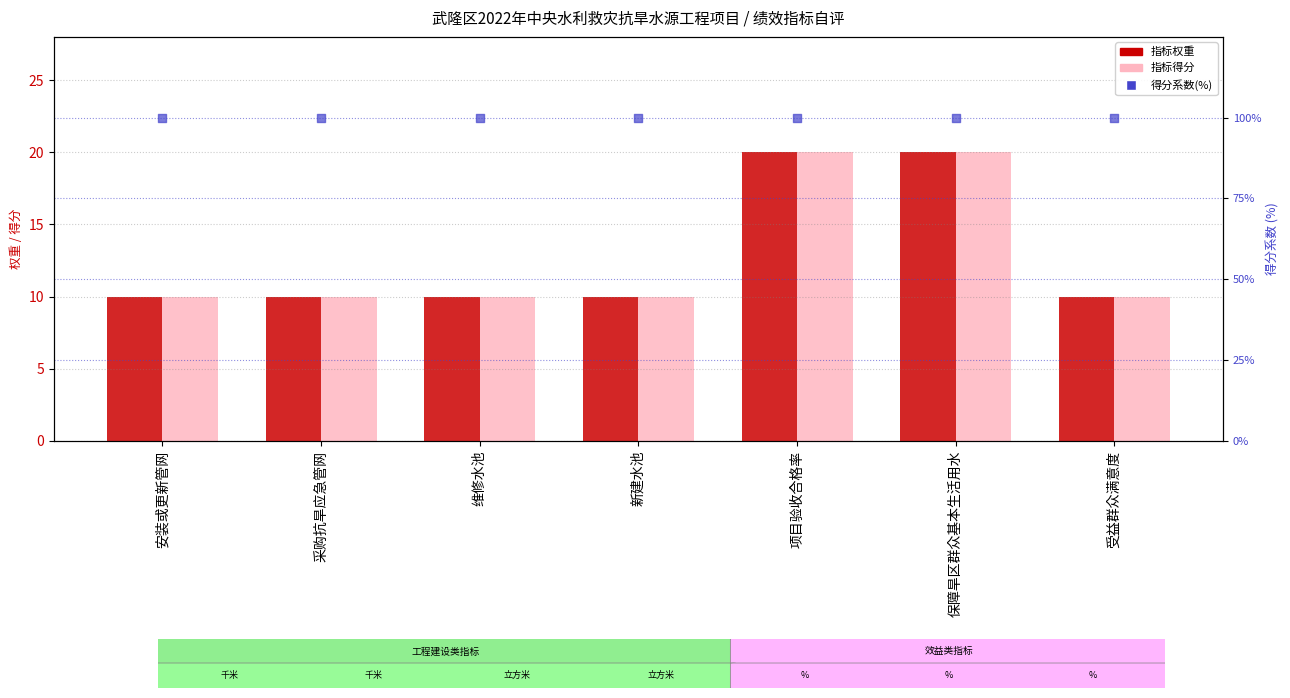

What is the total value across all series at 维修水池?

120